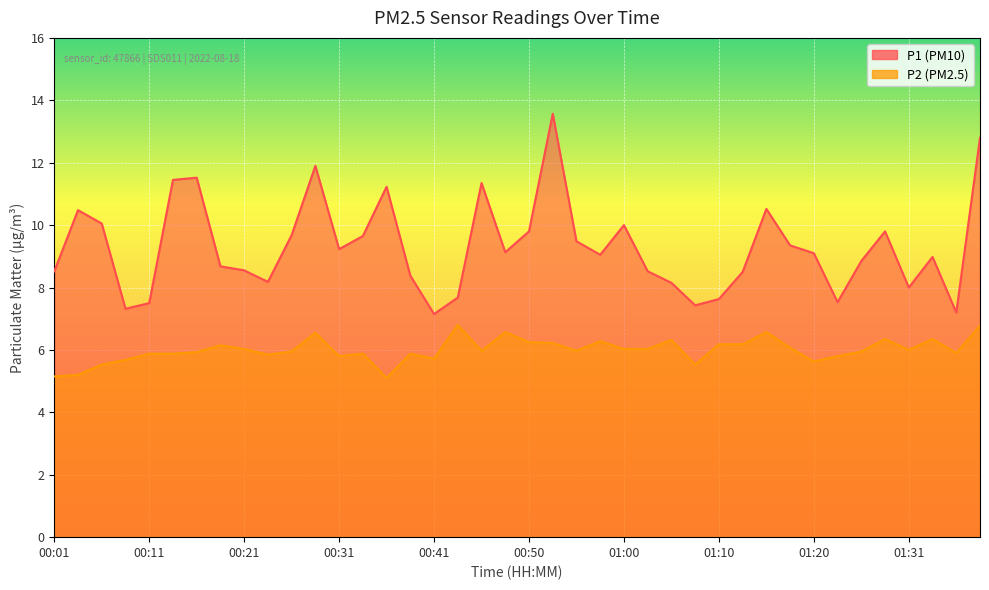

What is the label of the 8th point from the left?

00:19